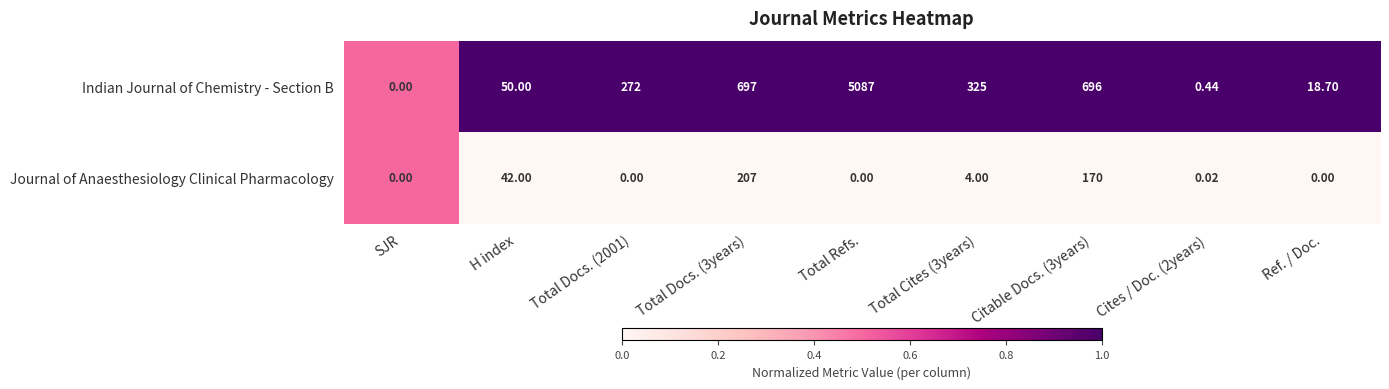

Between Total Docs. (2001) and Total Refs., which series saw the biggest shift?

Indian Journal of Chemistry - Section B